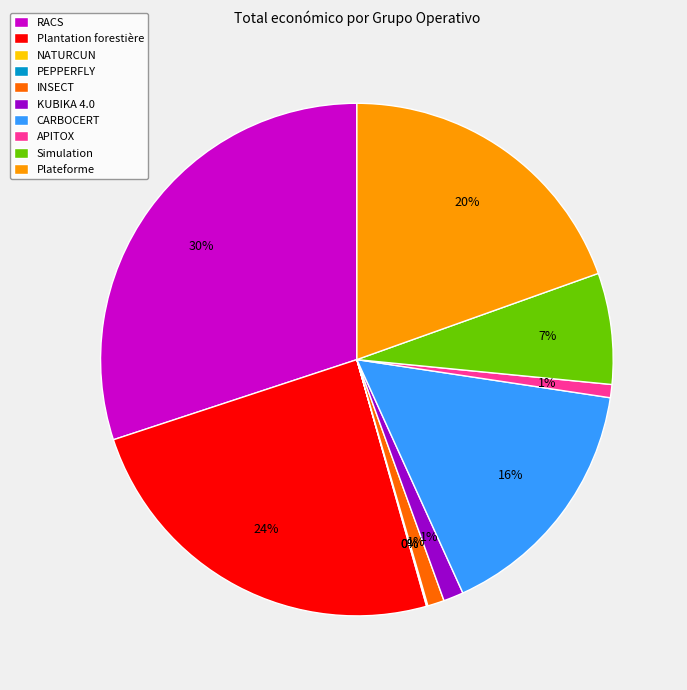

To the nearest percent, what portion does INSECT represent?

1%